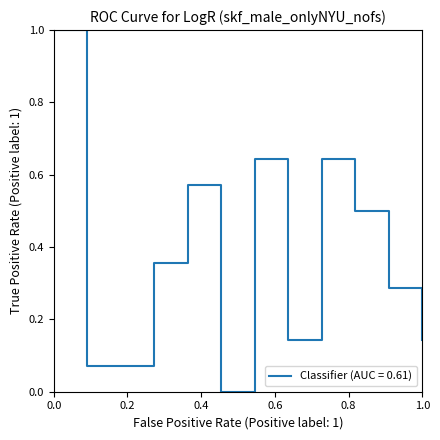

What is the greatest value displayed?

1.0